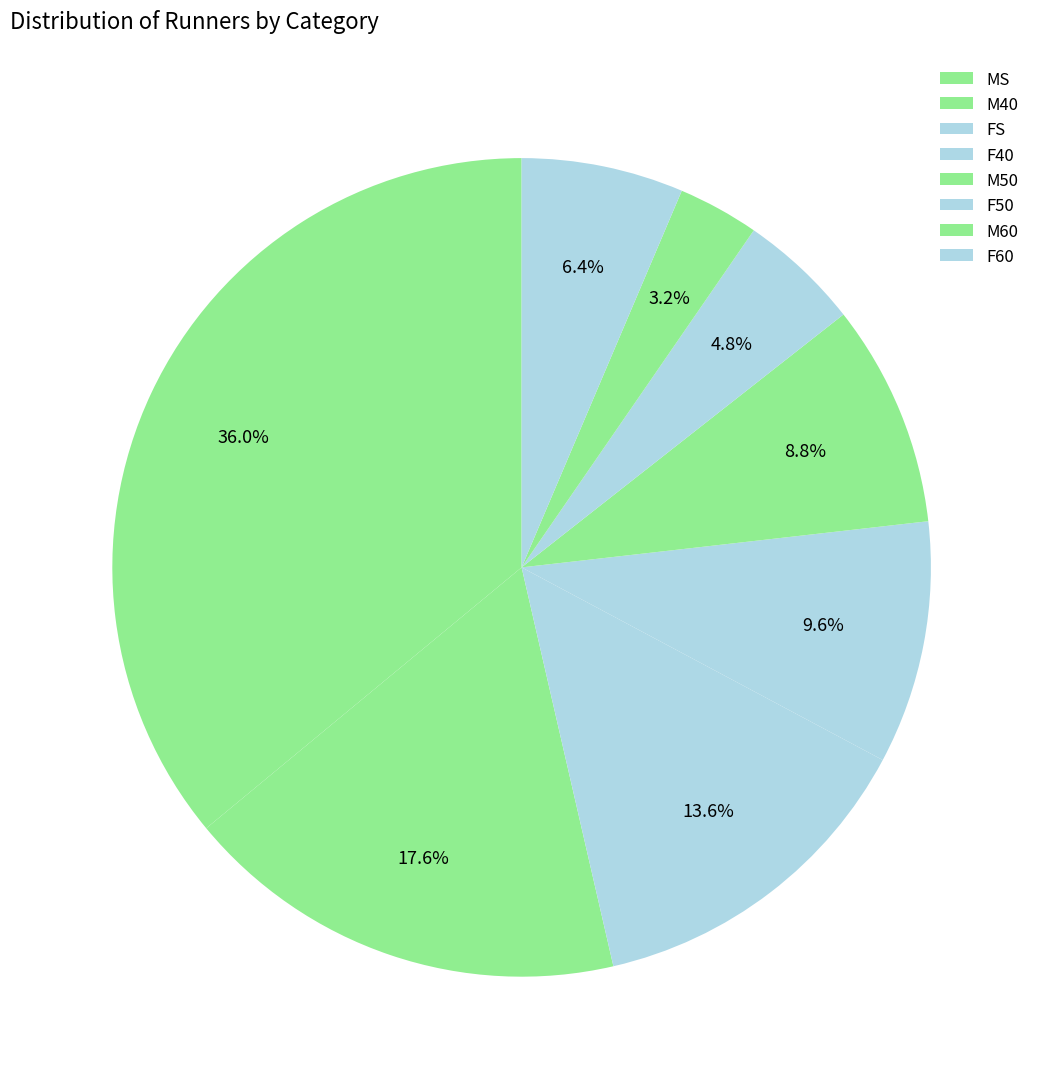

What is the smallest slice in the pie chart?

M60